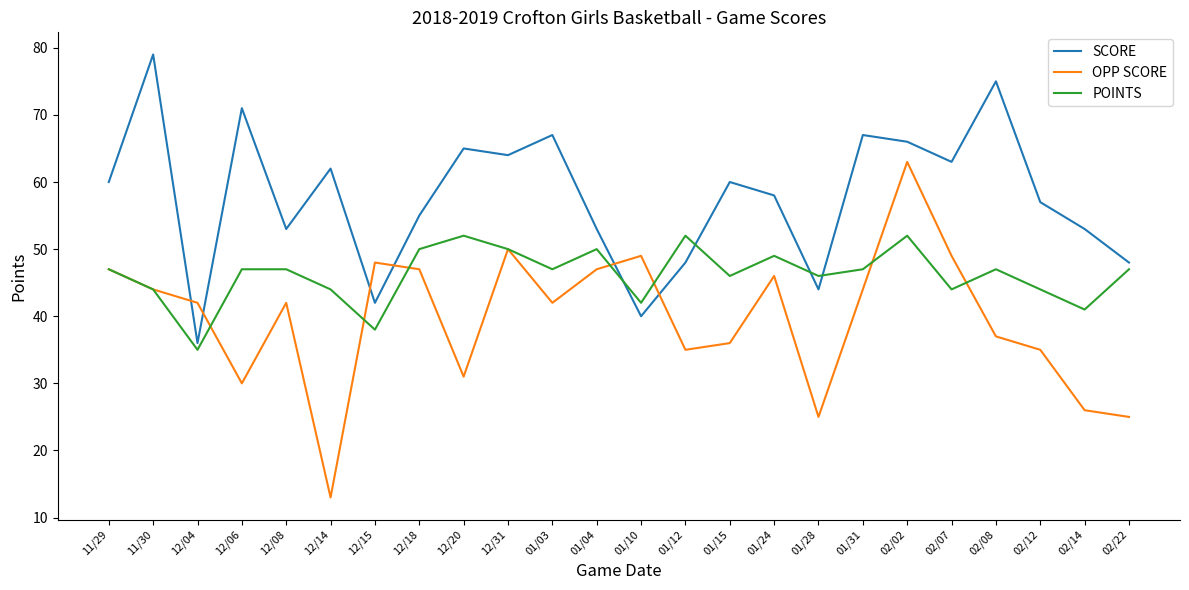

At 12/06, list the series in order from smallest to largest.

OPP SCORE, POINTS, SCORE